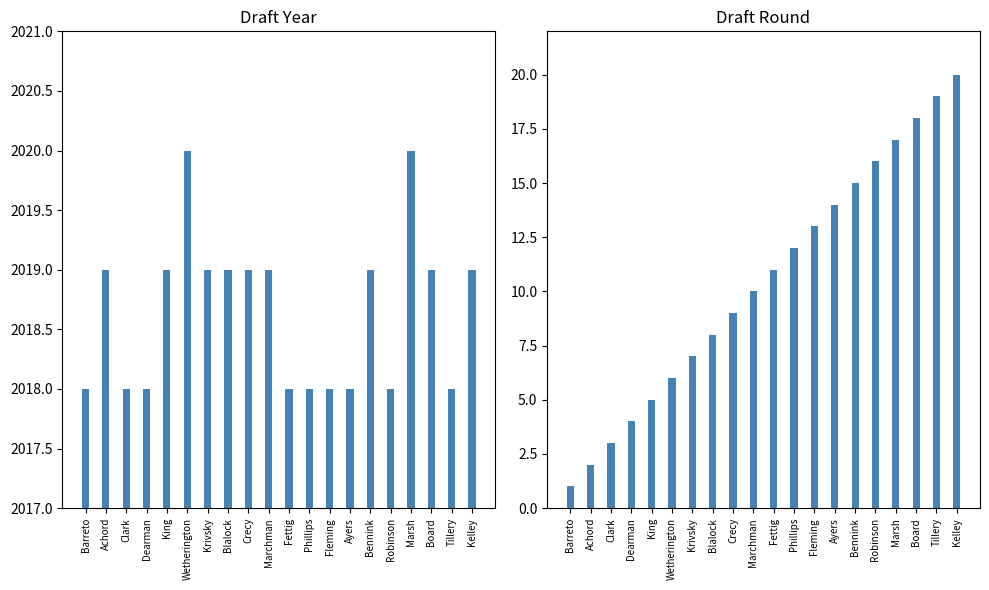

What are all the series names shown in the legend?

Draft Year, Draft Round